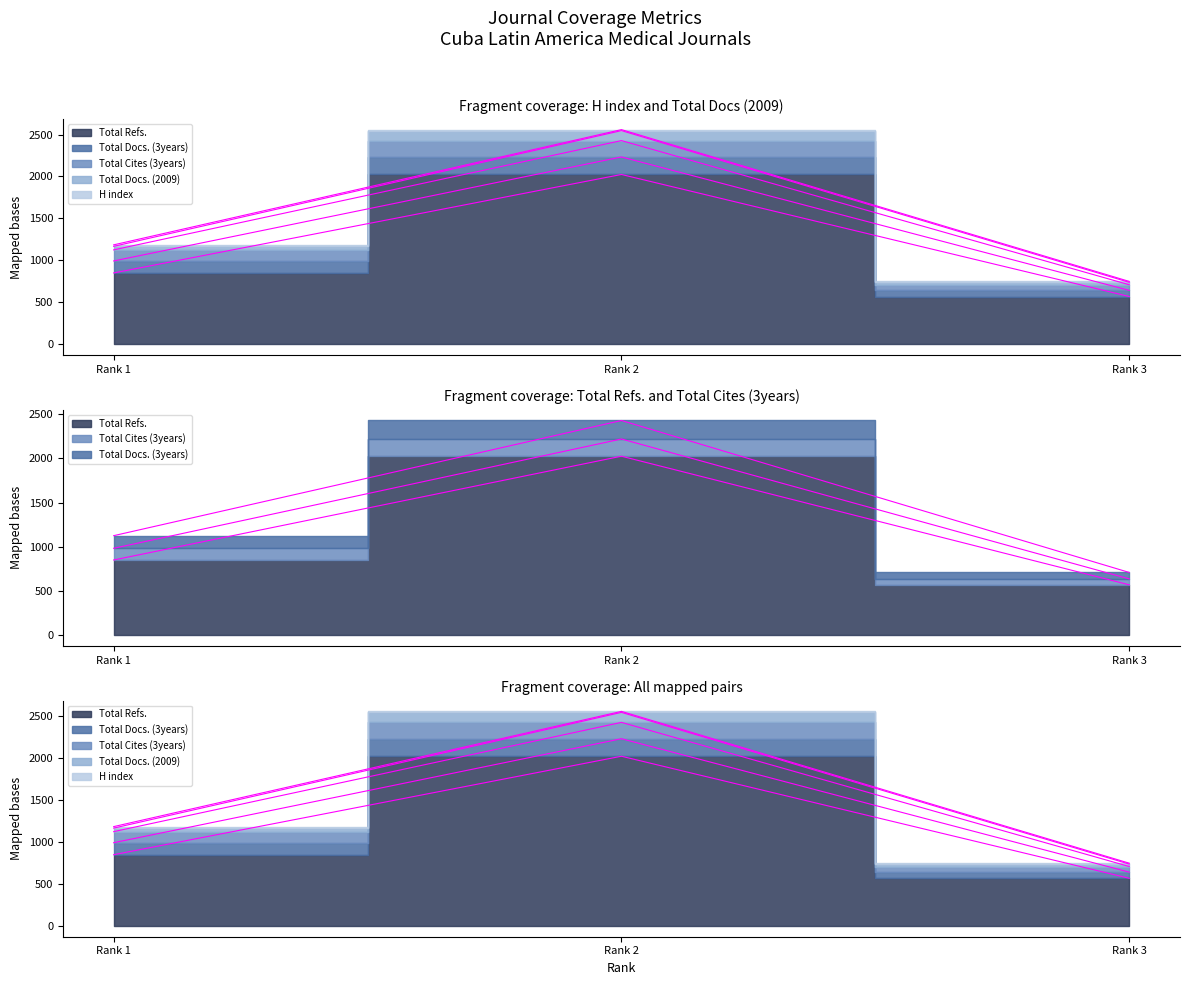

Reading left to right, extract all data points from this chart.

H index: Rank 1=18	Rank 2=12	Rank 3=11
Total Docs. (2009): Rank 1=42	Rank 2=119	Rank 3=29
Total Docs. (3years): Rank 1=143	Rank 2=209	Rank 3=73
Total Refs.: Rank 1=850	Rank 2=2024	Rank 3=569
Total Cites (3years): Rank 1=132	Rank 2=195	Rank 3=67